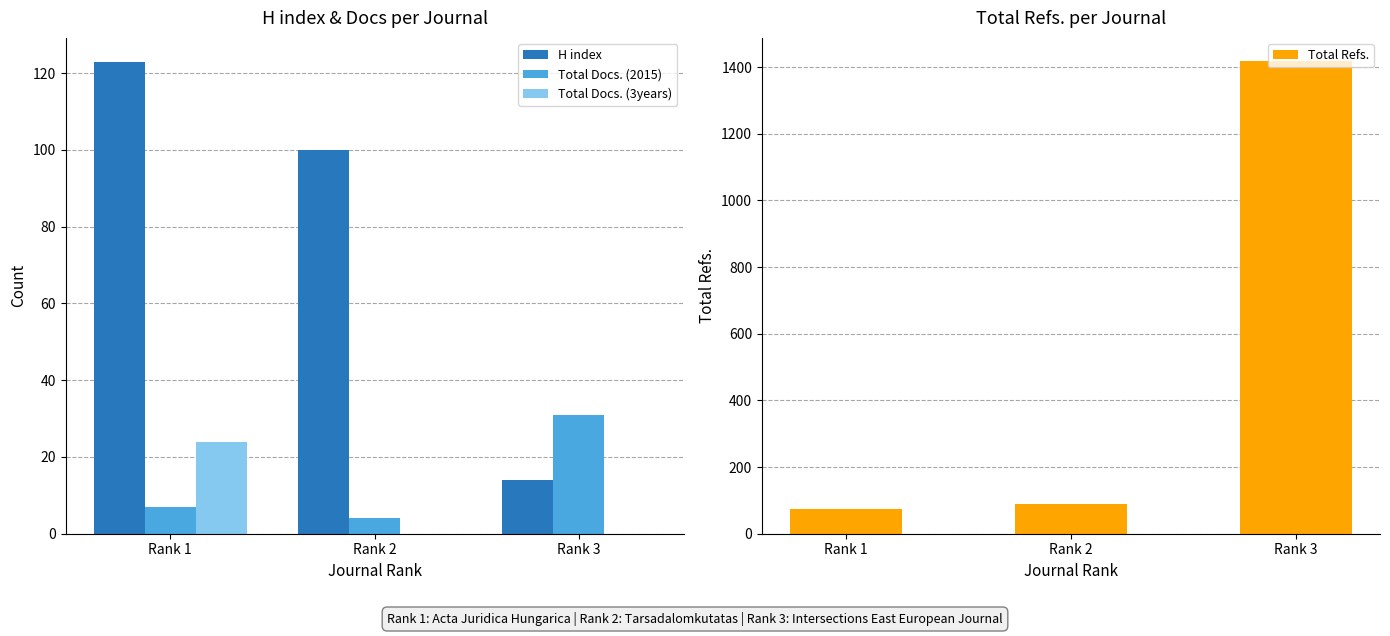

At which category is the sum across all series the highest?

Rank 3